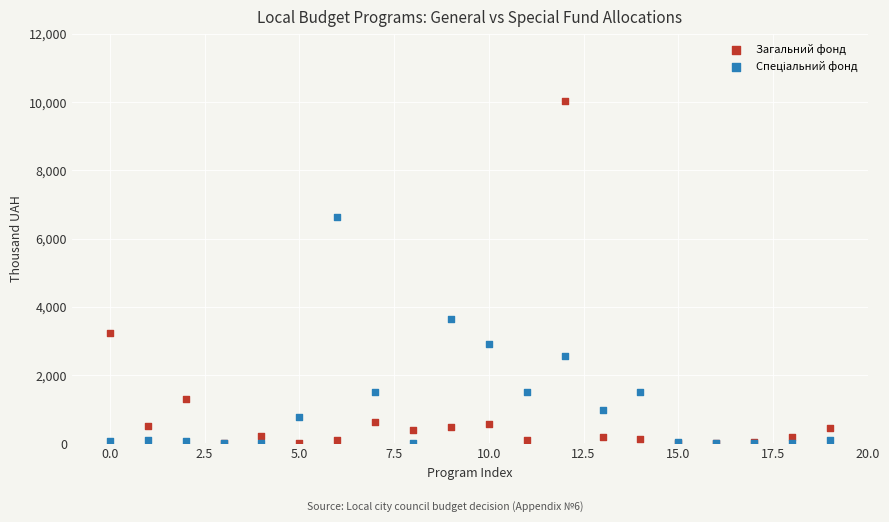

Across all series, what Y value is closest to 5018?

3646.0